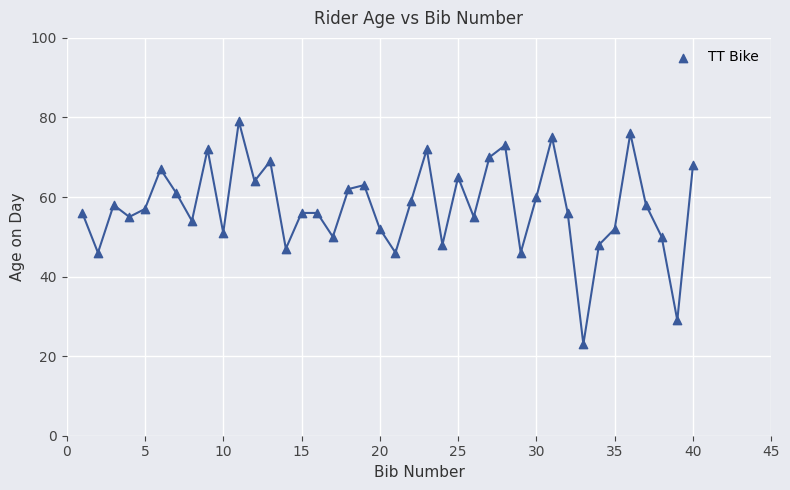

What is the range of X values (max minus min)?

39